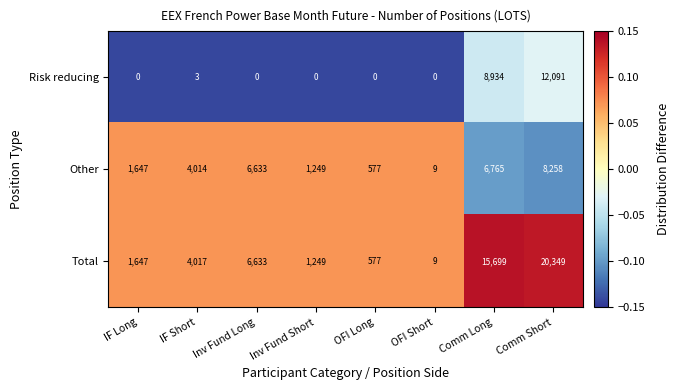

Which series has the largest total across all categories?

Total